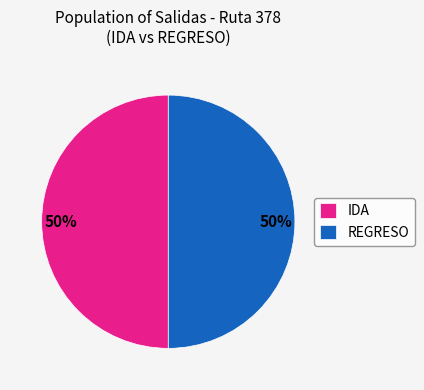

What percentage is the REGRESO slice, to the nearest percent?

50%